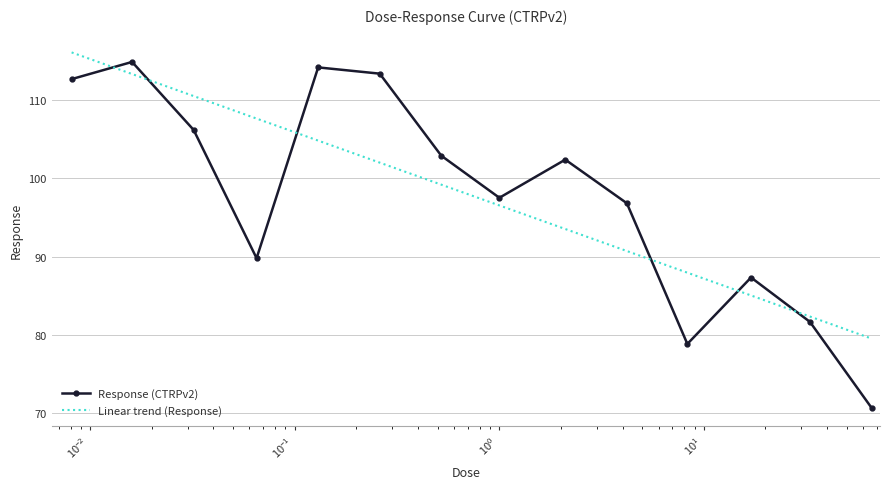

Reading left to right, what are all the values shown in this chart?

Response (CTRPv2): 112.7	114.9	106.2	89.8	114.2	113.4	102.9	97.5	102.4	96.8	78.8	87.3	81.6	70.7
Linear trend (Response): 116.1	113.4	110.5	107.7	104.8	102.0	99.2	96.5	93.5	90.7	87.9	85.0	82.3	79.5